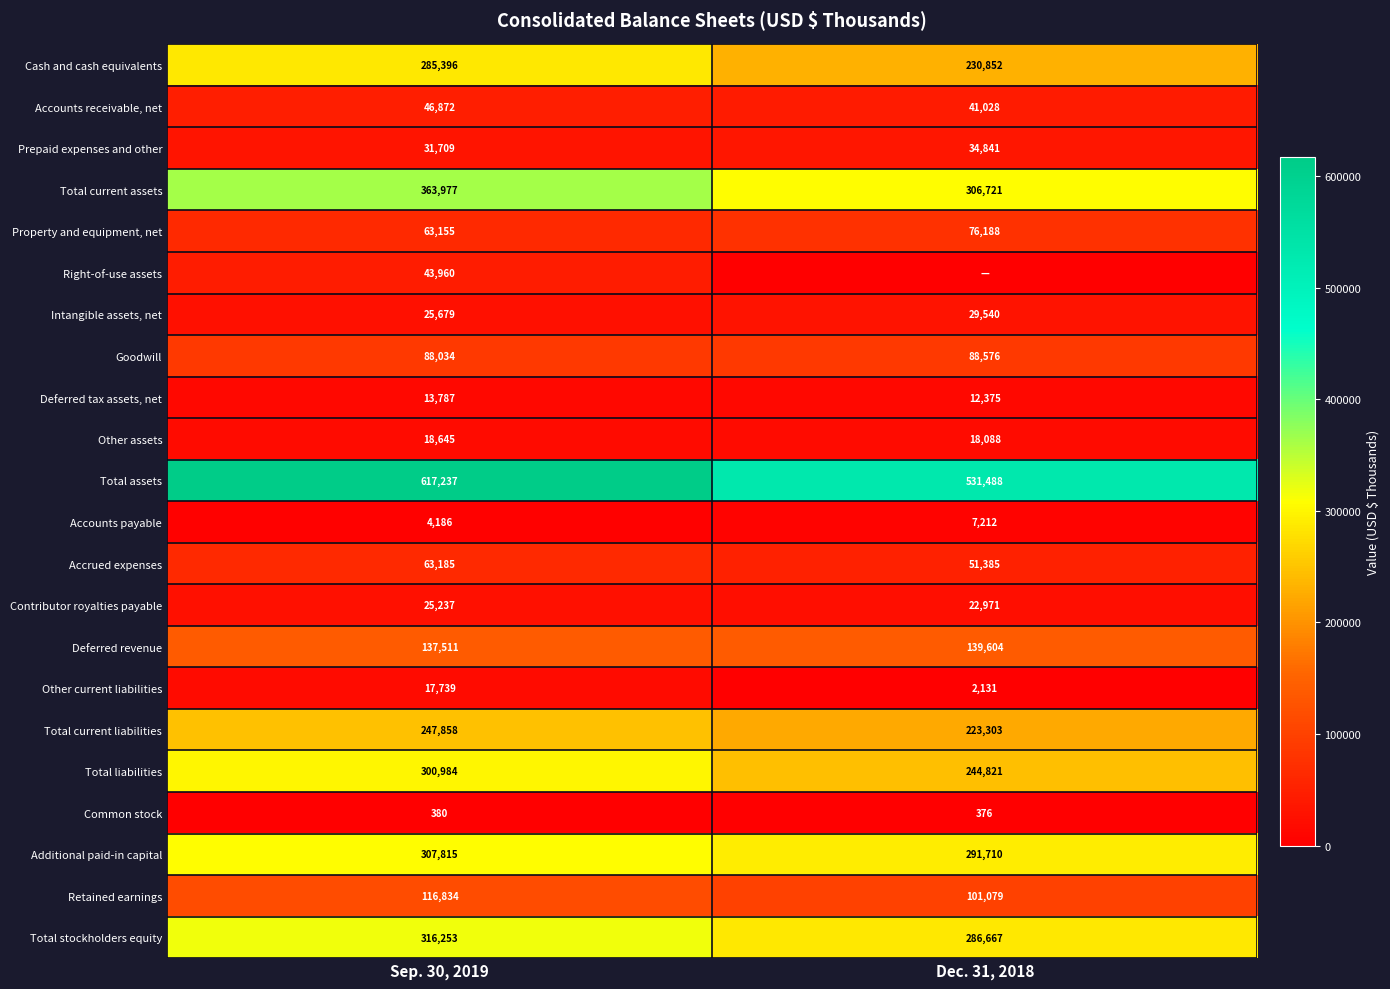

How many distinct data groups are displayed?

22